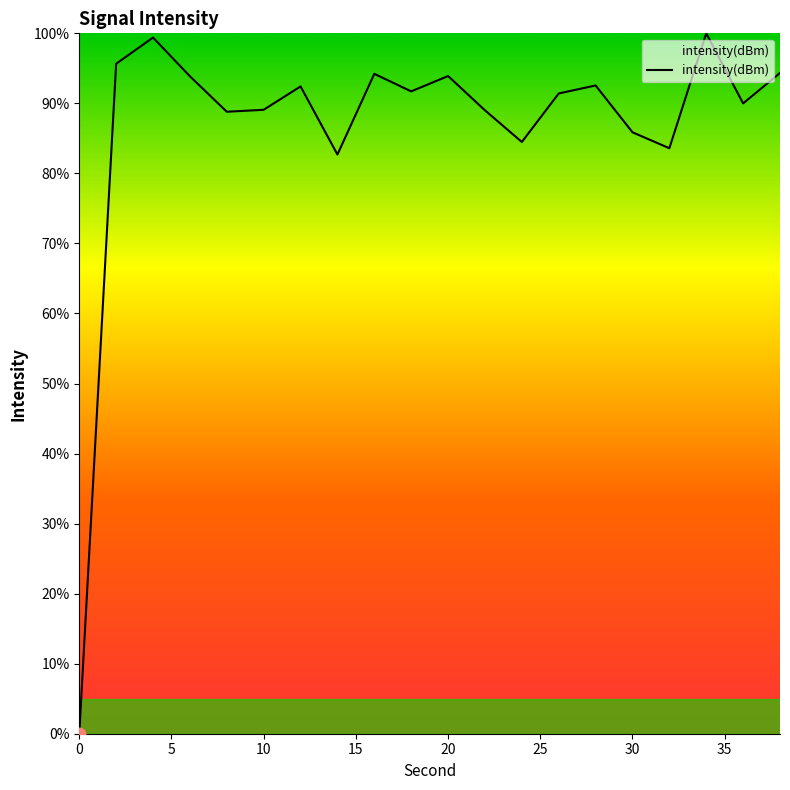

What is the difference between the maximum and minimum values?

100.0